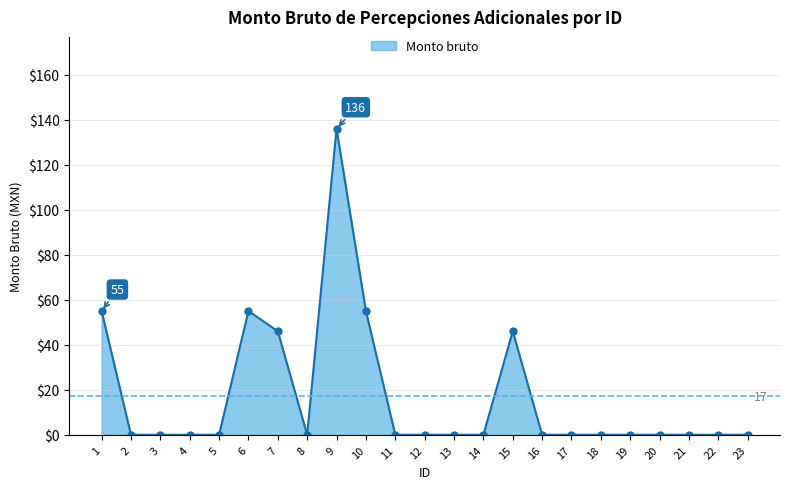

What is the difference between the maximum and minimum values?

136